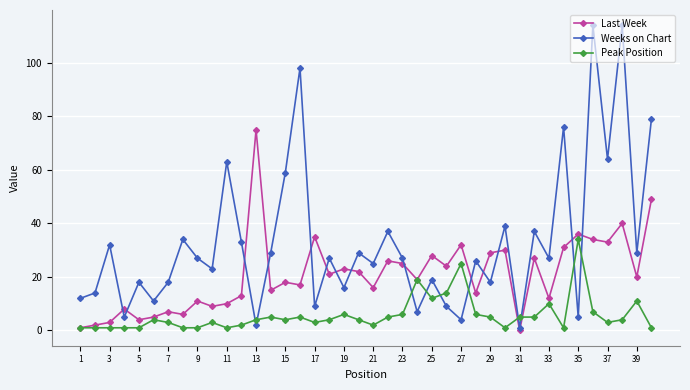

How many distinct data groups are displayed?

3